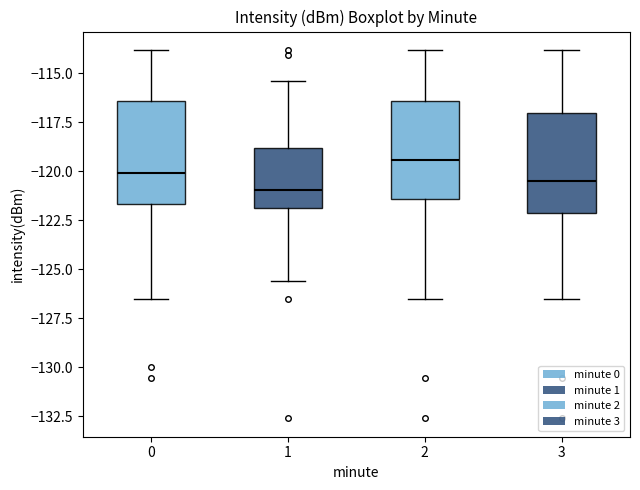

Where does the median line of the box at x = 0 sit on the y-axis? The values are not printed on the chart, so give them approximately, as read against the axis.

-120.0